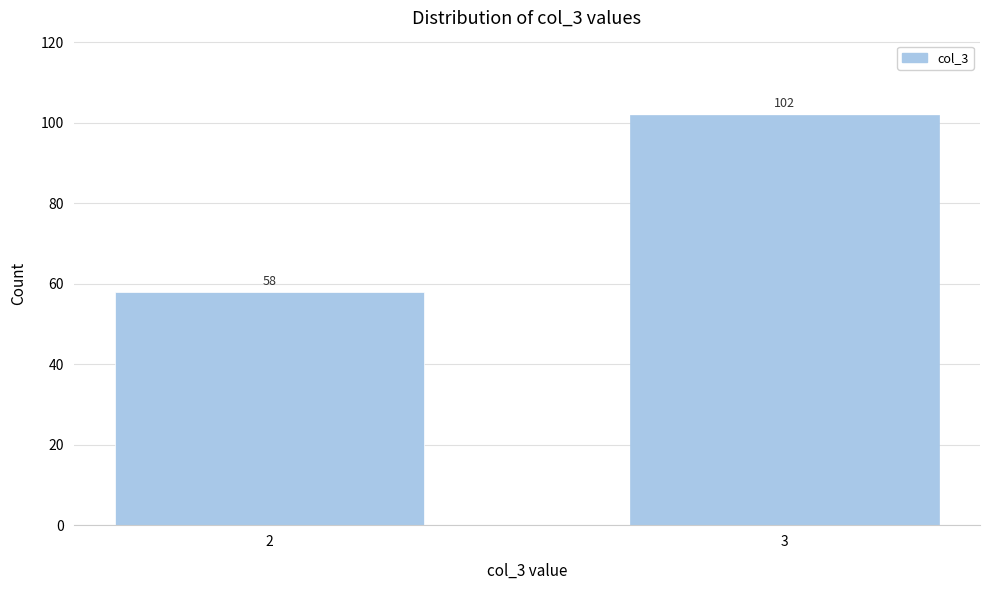

Reading left to right, list all the values displayed in this chart.

58	102